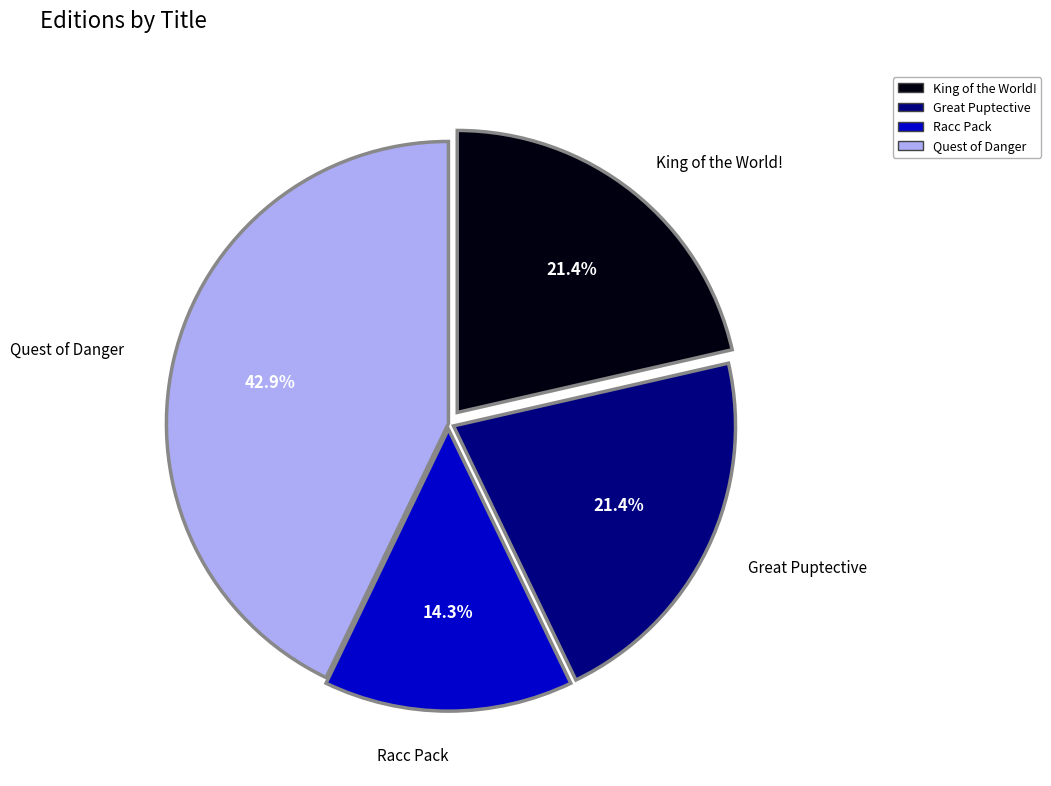

To the nearest percent, what is the difference between the Racc Pack and King of the World! slice percentages?

7%